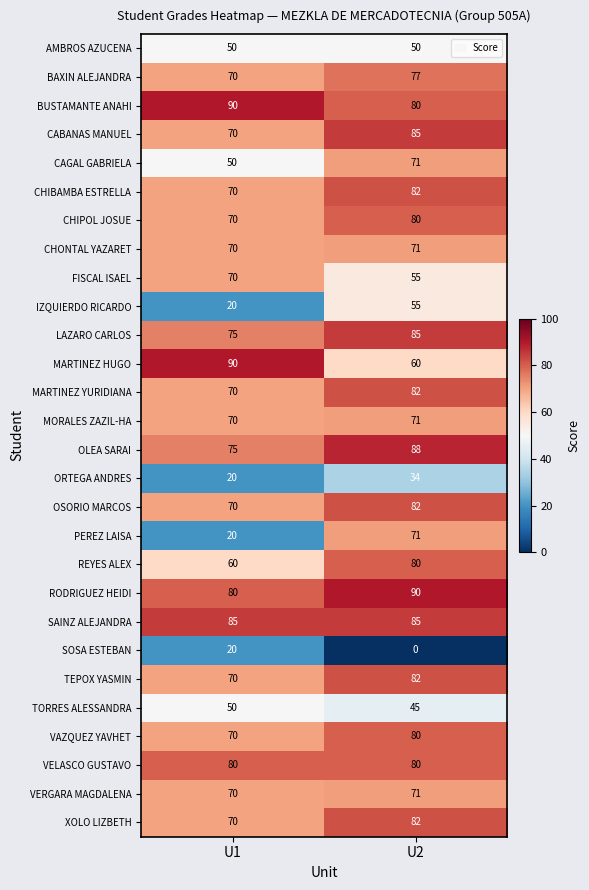

At which category does the chart reach its minimum across all series?

U2